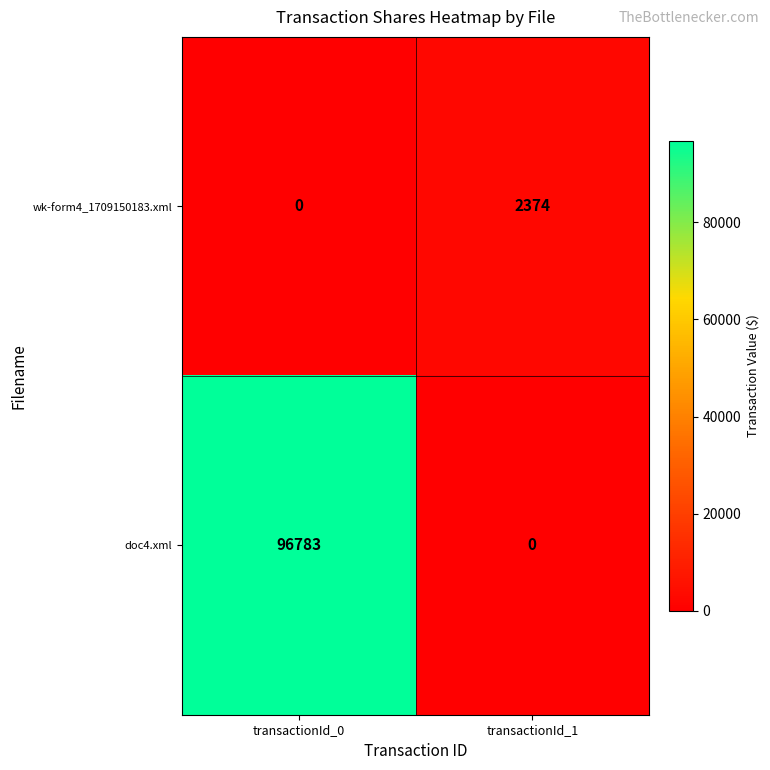

What is the total value across all series at transactionId_1?

2374